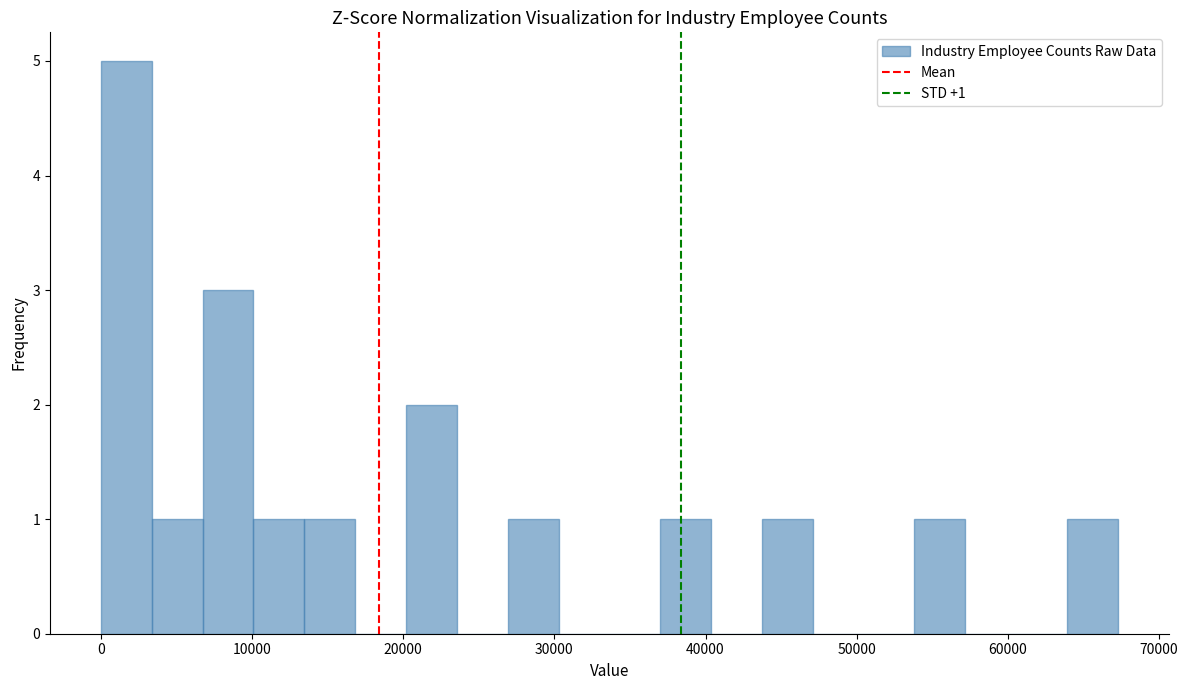

Read against the x-axis, roughly where is the centre of the tallest bar?

2000